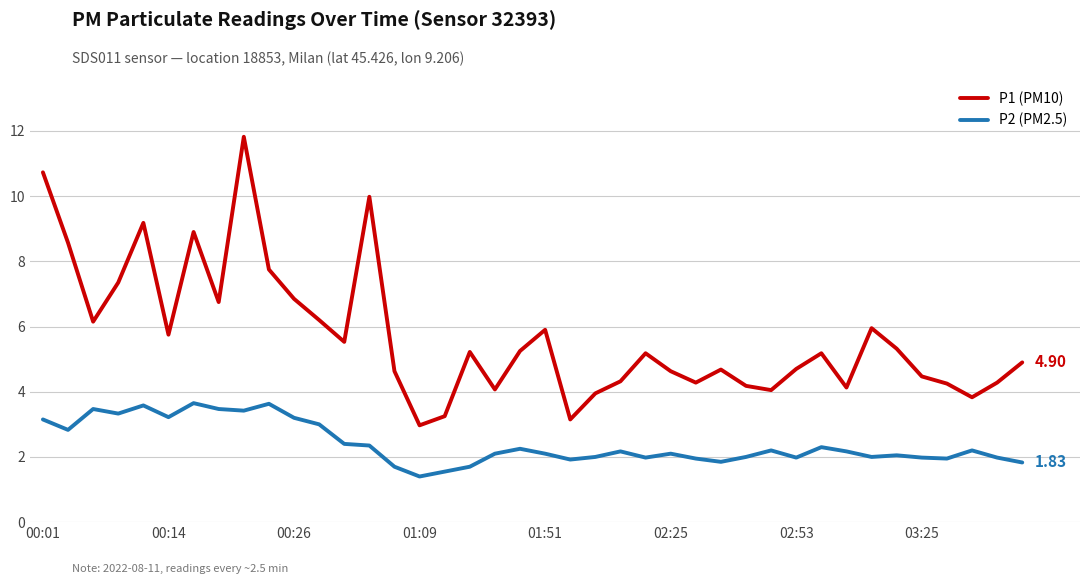

What is the highest value of the P1 (PM10) series?

11.8